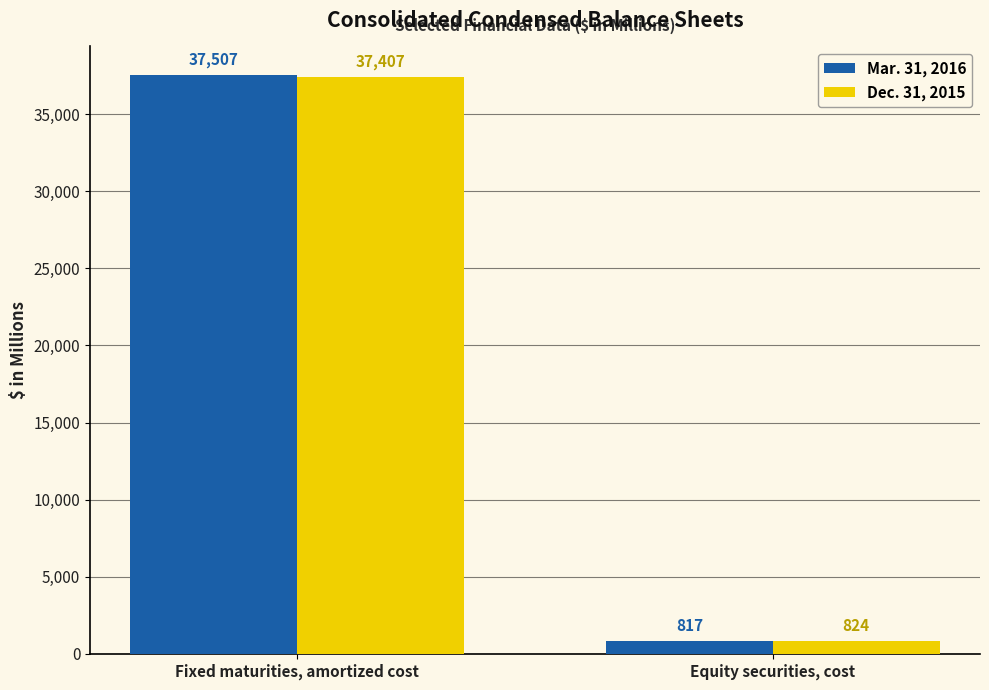

Between Fixed maturities, amortized cost and Equity securities, cost, which series saw the biggest shift?

Mar. 31, 2016